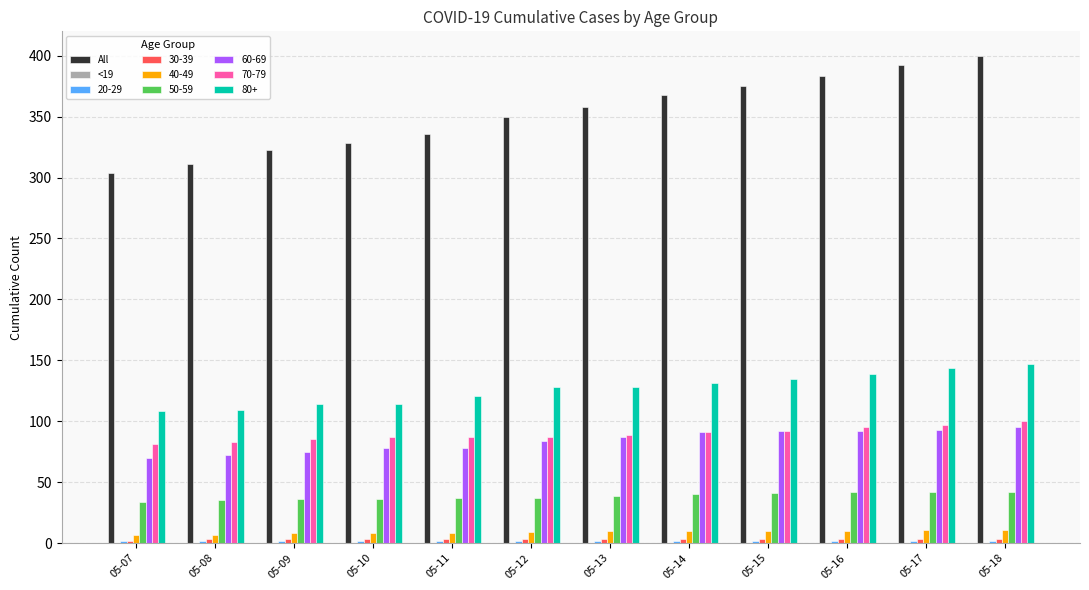

Which series changed the most between 05-08 and 05-09?

All